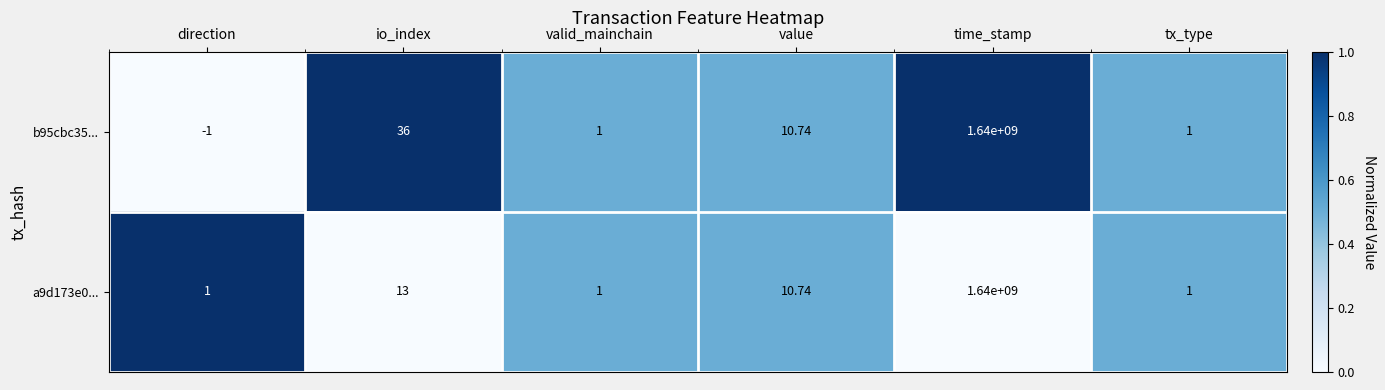

Is the value of b95cbc35... at tx_type greater than the value of a9d173e0... at value?

No